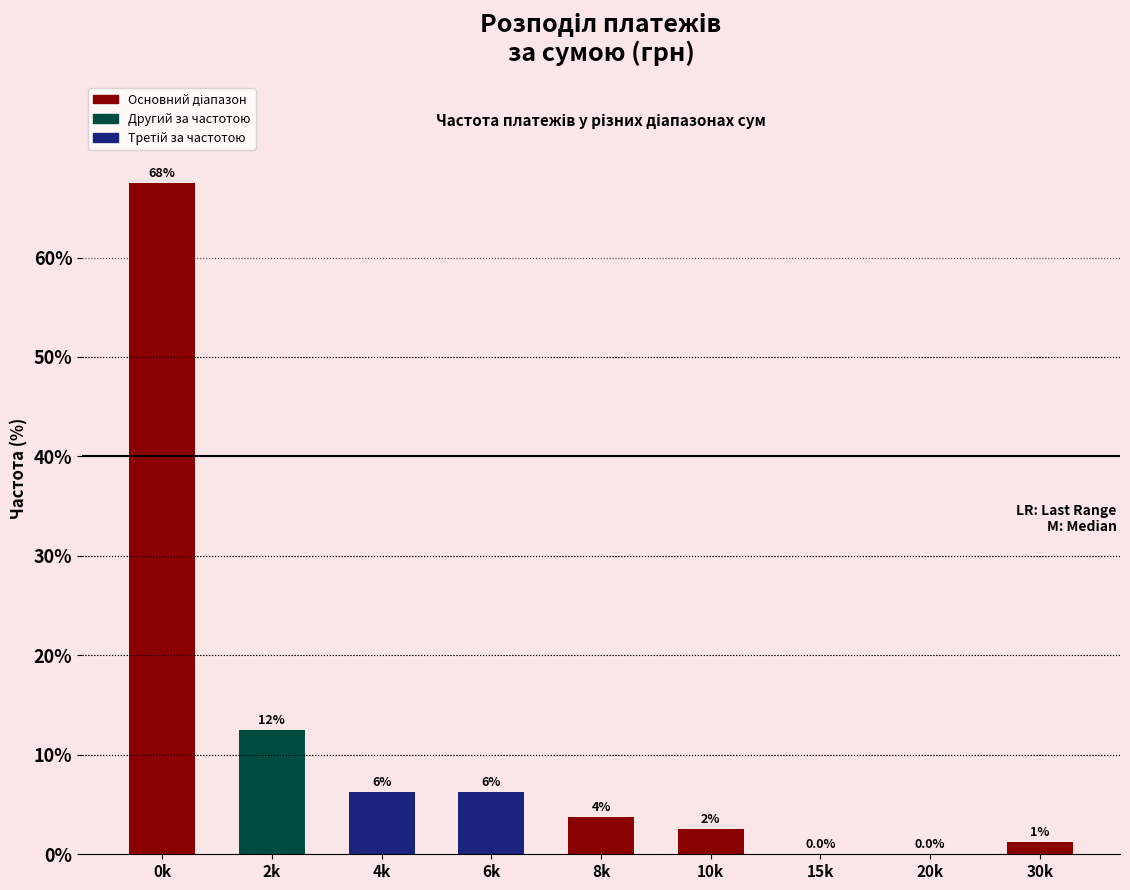

Are the bars horizontal?

No